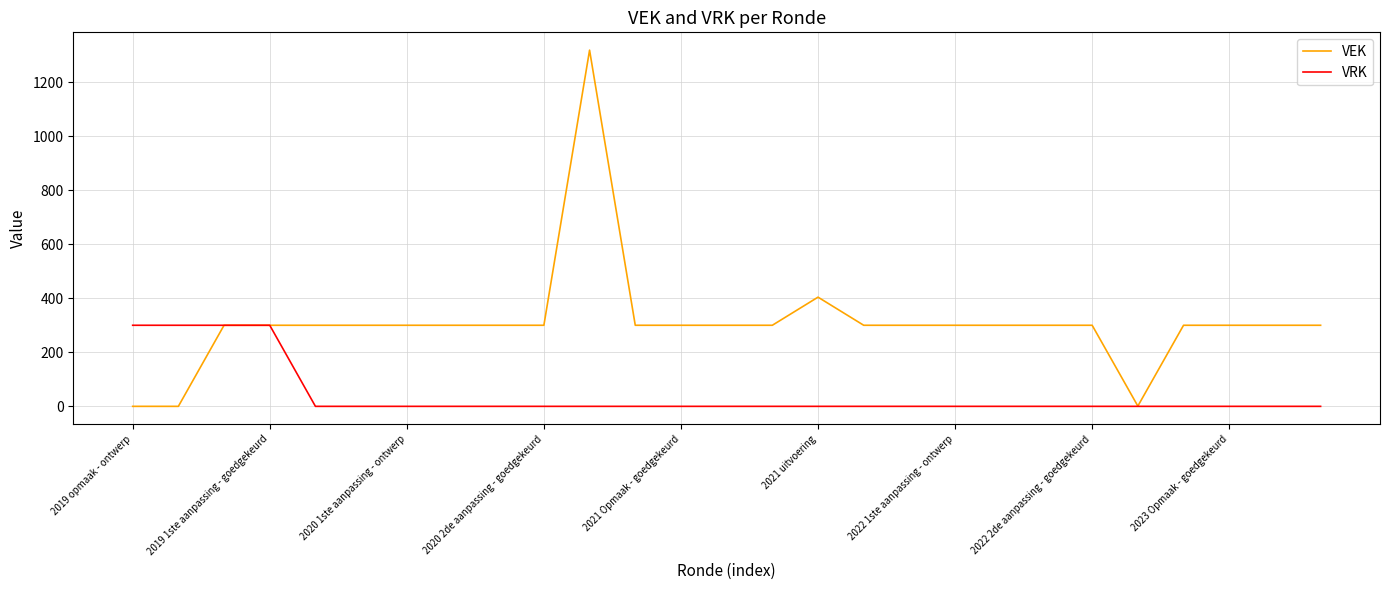

Does the chart have visible grid lines?

Yes